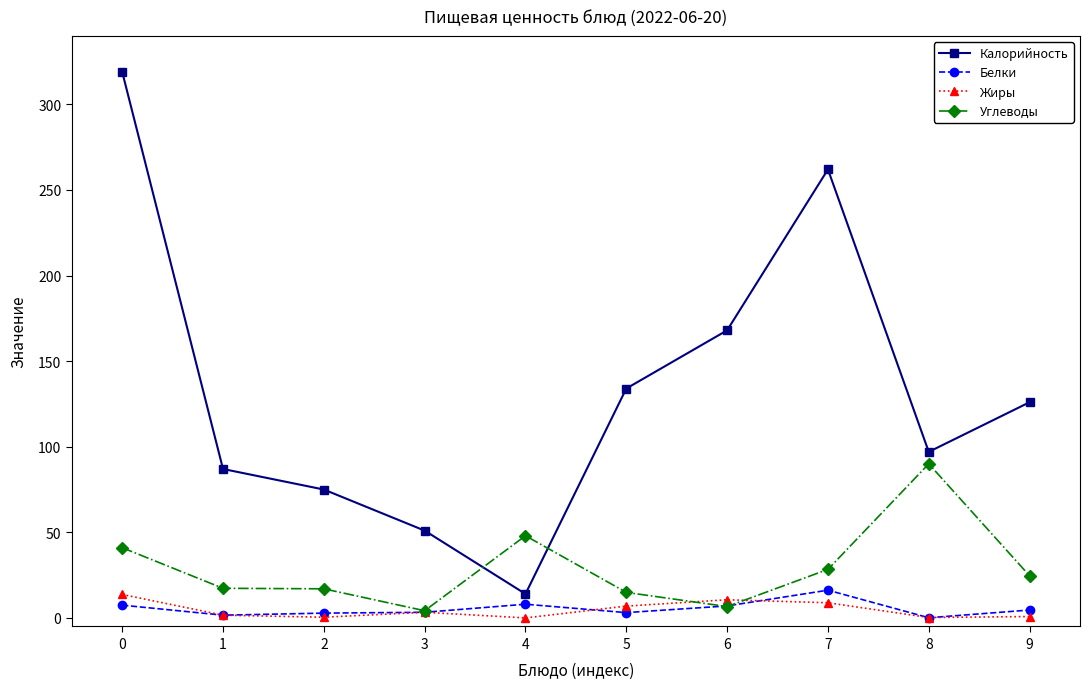

The value of Калорийность at 9 is 126.0. True or false?

True